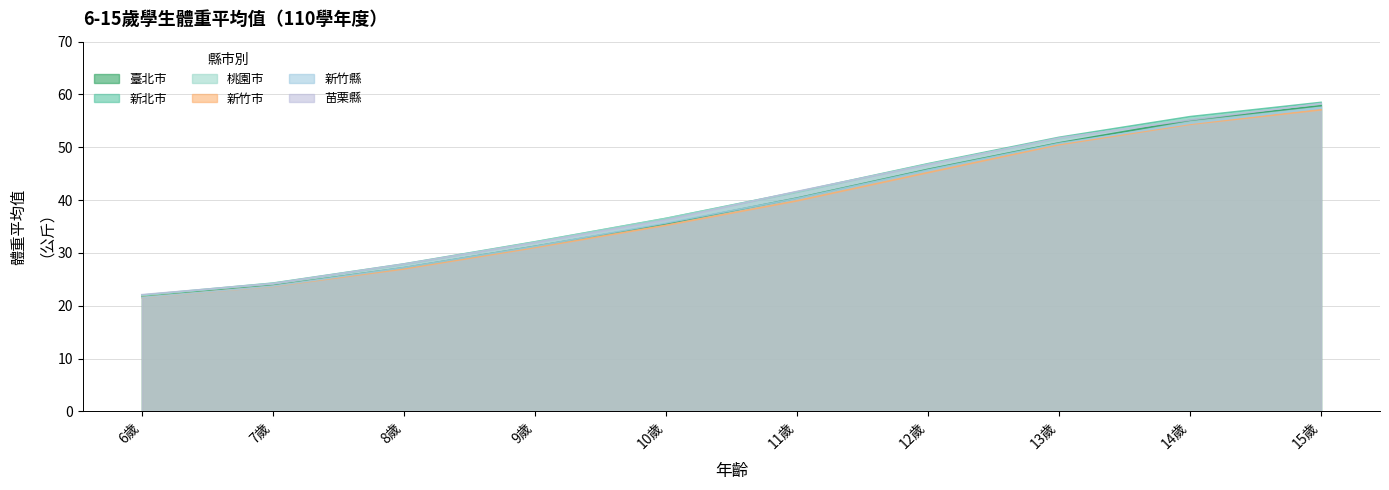

Between 9歲 and 15歲, which series saw the biggest shift?

臺北市